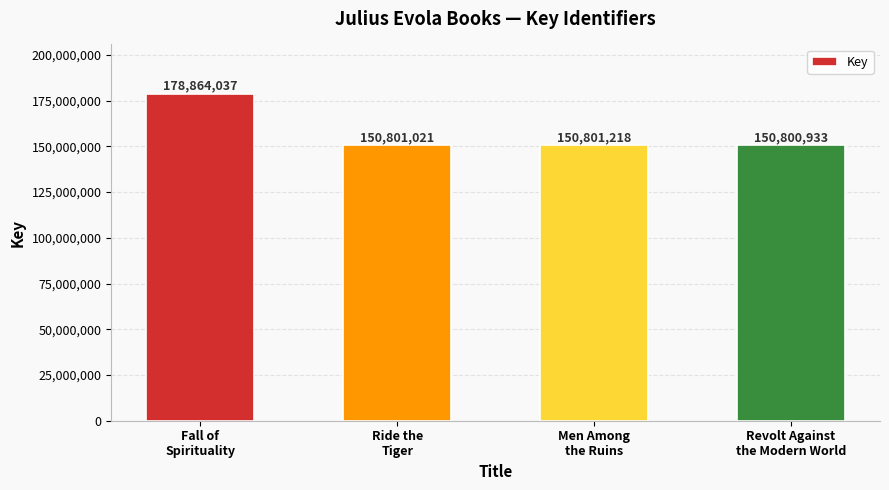

What is the difference between the maximum and second lowest values?

28063016